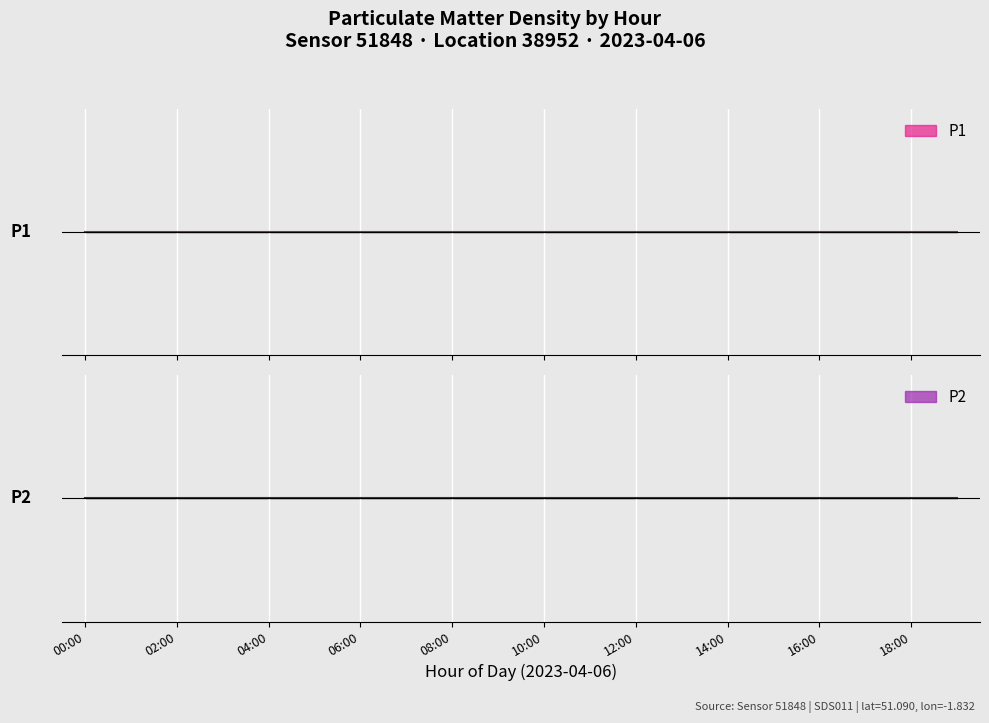

What are all the series names shown in the legend?

P1, P2